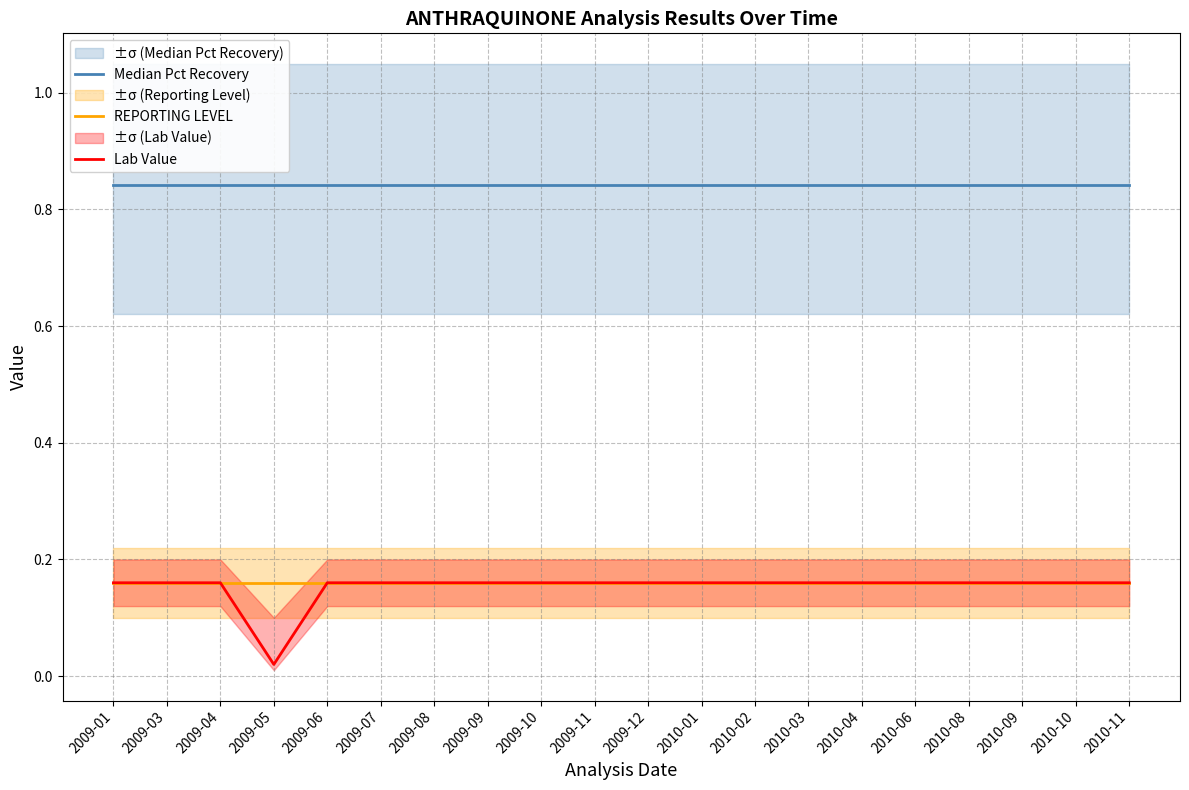

Reading left to right, extract all data points from this chart.

Median Pct Recovery: 0.8	0.8	0.8	0.8	0.8	0.8	0.8	0.8	0.8	0.8	0.8	0.8	0.8	0.8	0.8	0.8	0.8	0.8	0.8	0.8
REPORTING LEVEL: 0.2	0.2	0.2	0.2	0.2	0.2	0.2	0.2	0.2	0.2	0.2	0.2	0.2	0.2	0.2	0.2	0.2	0.2	0.2	0.2
Lab Value: 0.2	0.2	0.2	0.0	0.2	0.2	0.2	0.2	0.2	0.2	0.2	0.2	0.2	0.2	0.2	0.2	0.2	0.2	0.2	0.2